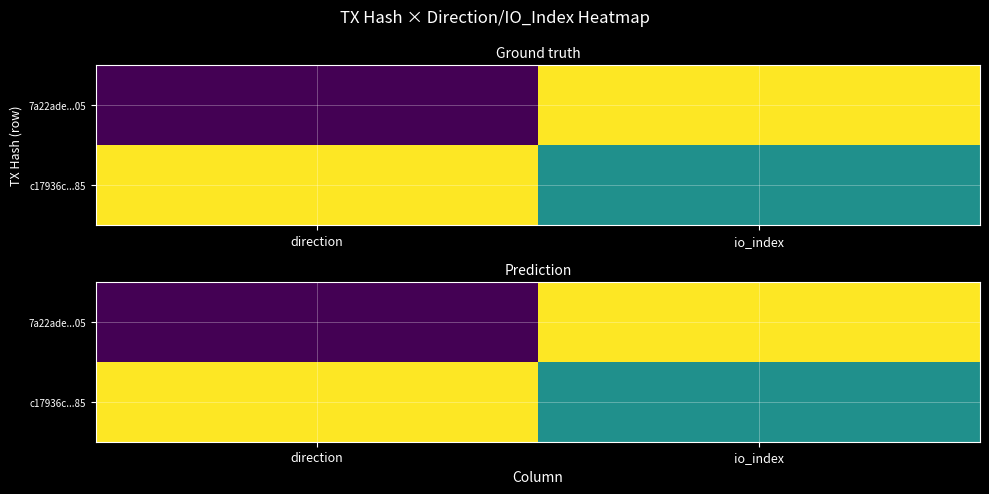

Where is 7a22ade...05 nearest to the value 0?

direction